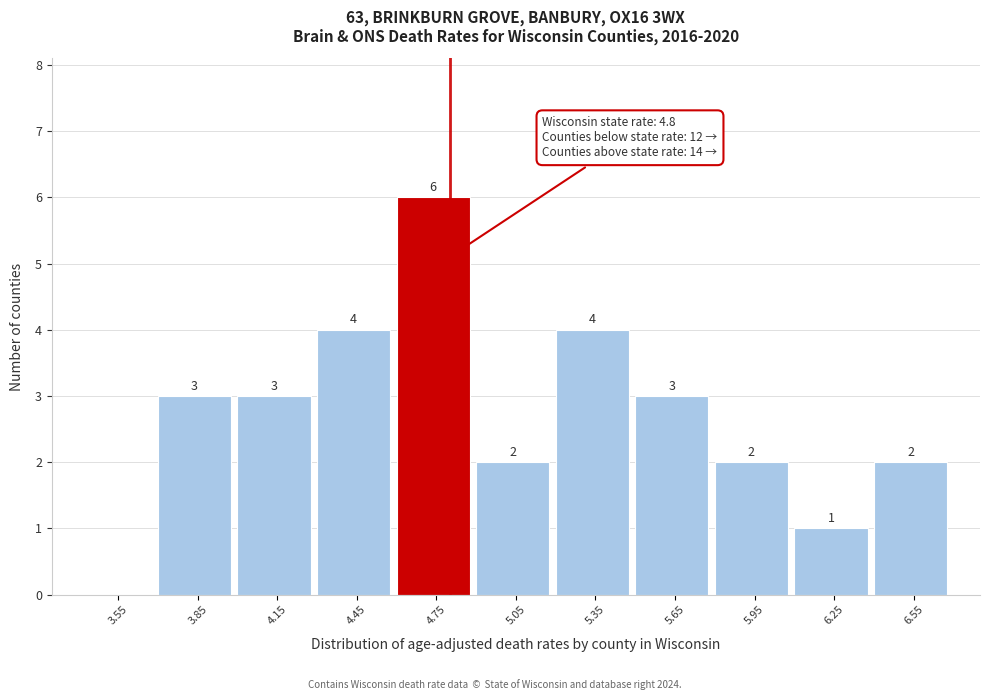

Which range on the x-axis has the tallest bar?

4.6 to 4.9